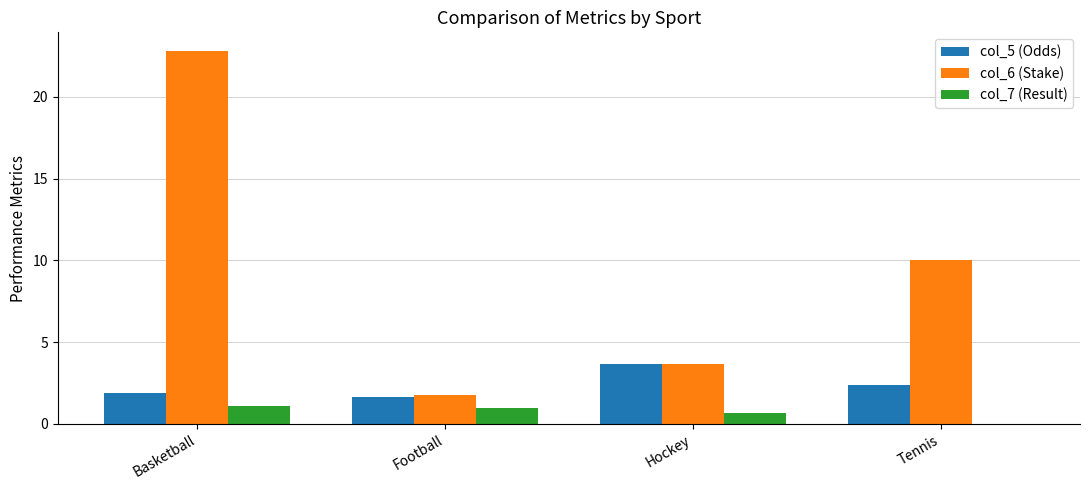

Count the number of data series in this chart.

3